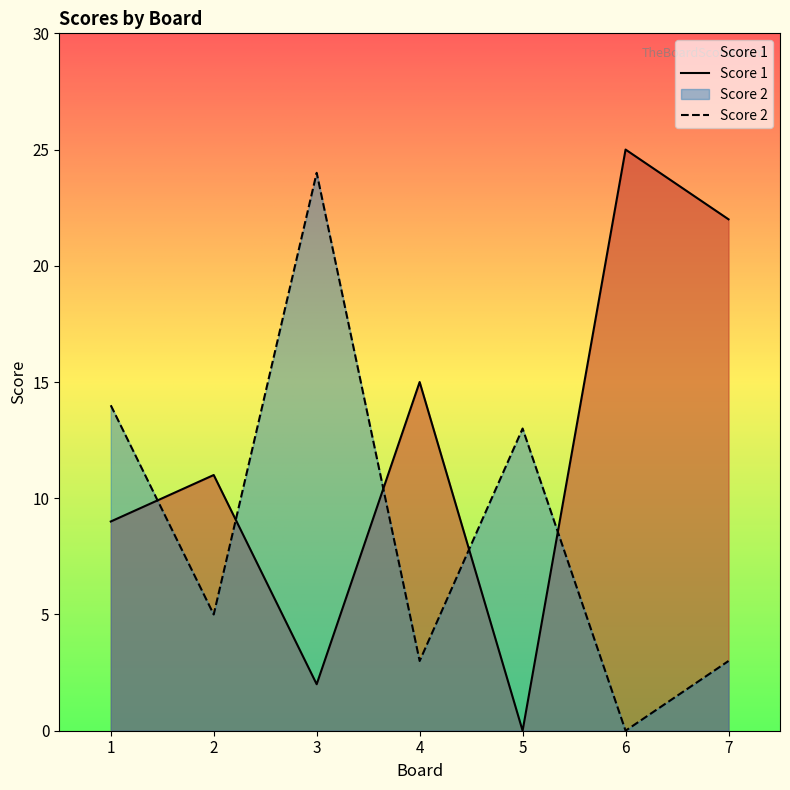

What is the spread (max minus min) of values at 2?

6